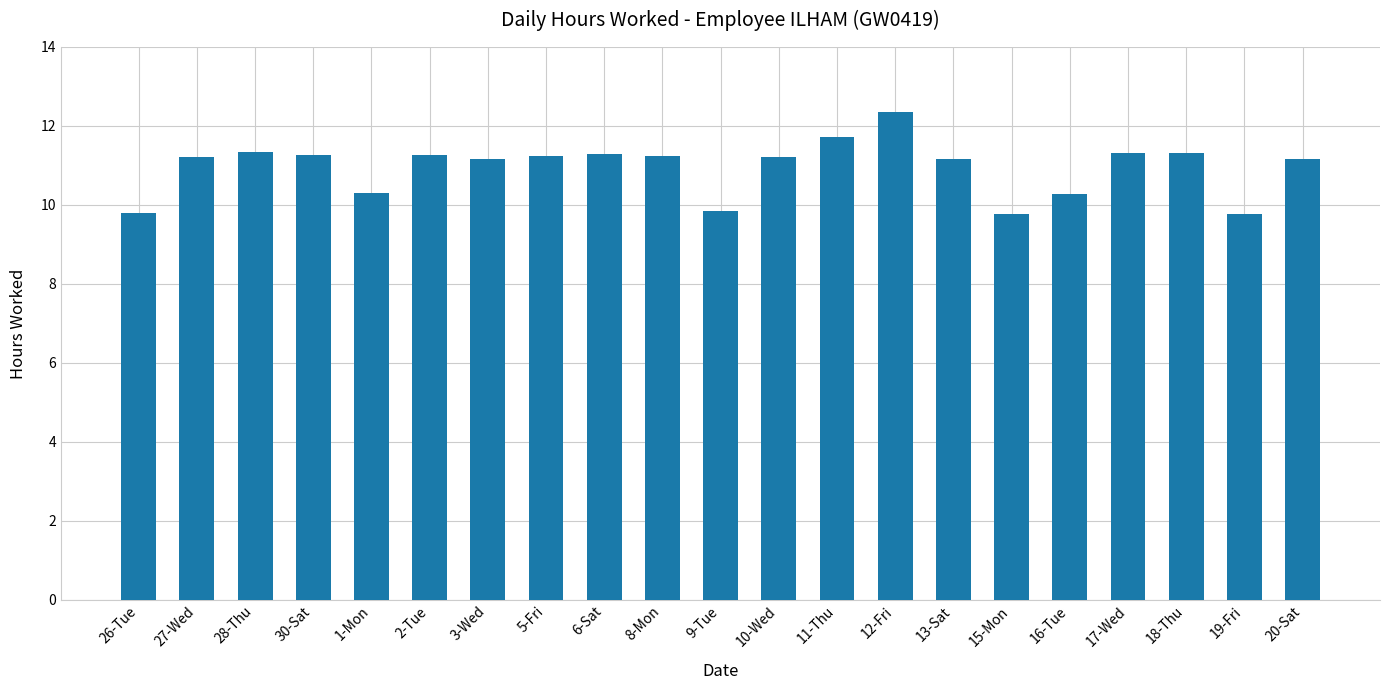

Are the bars grouped side by side (vs. stacked)?

No